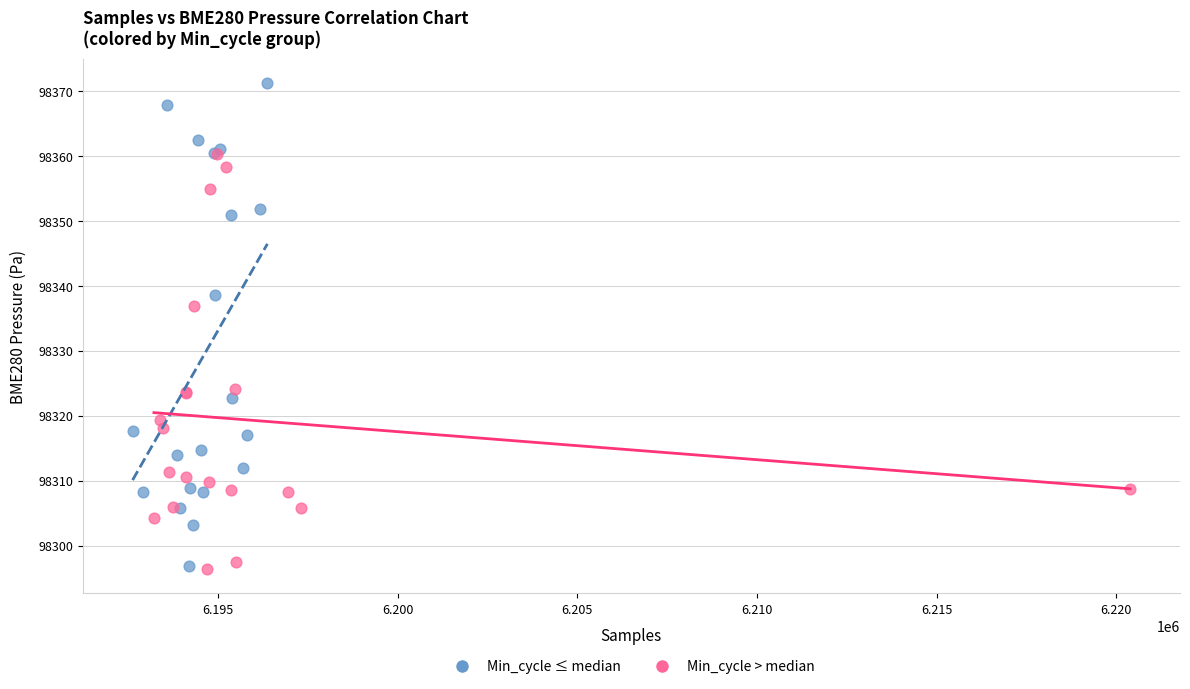

Which series has the largest Y range (max minus min)?

Min_cycle ≤ median